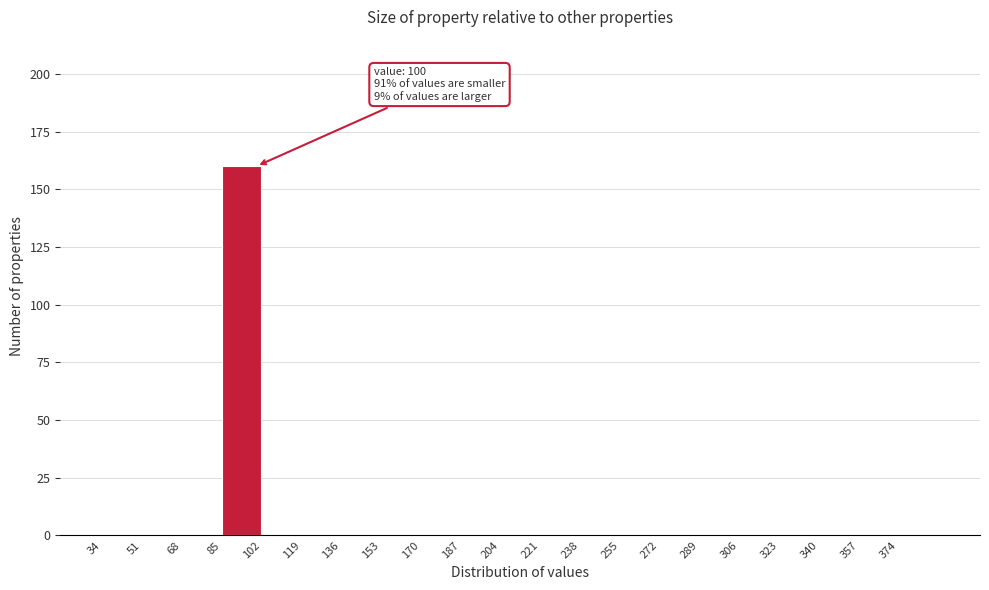

Over which range of the x-axis is the bar tallest?

85 to 102